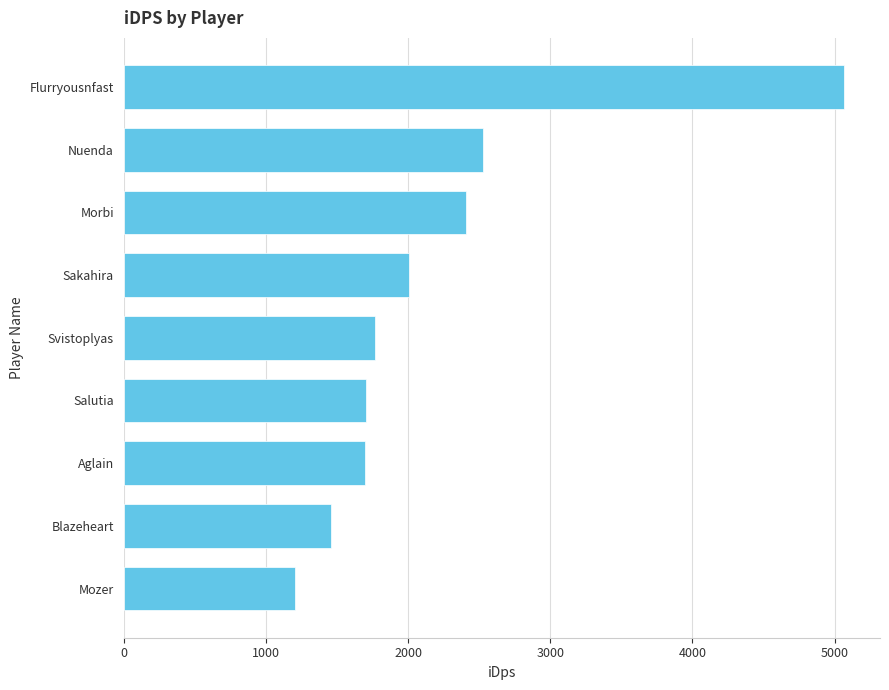

What is the difference between the values at Morbi and Salutia?

705.4